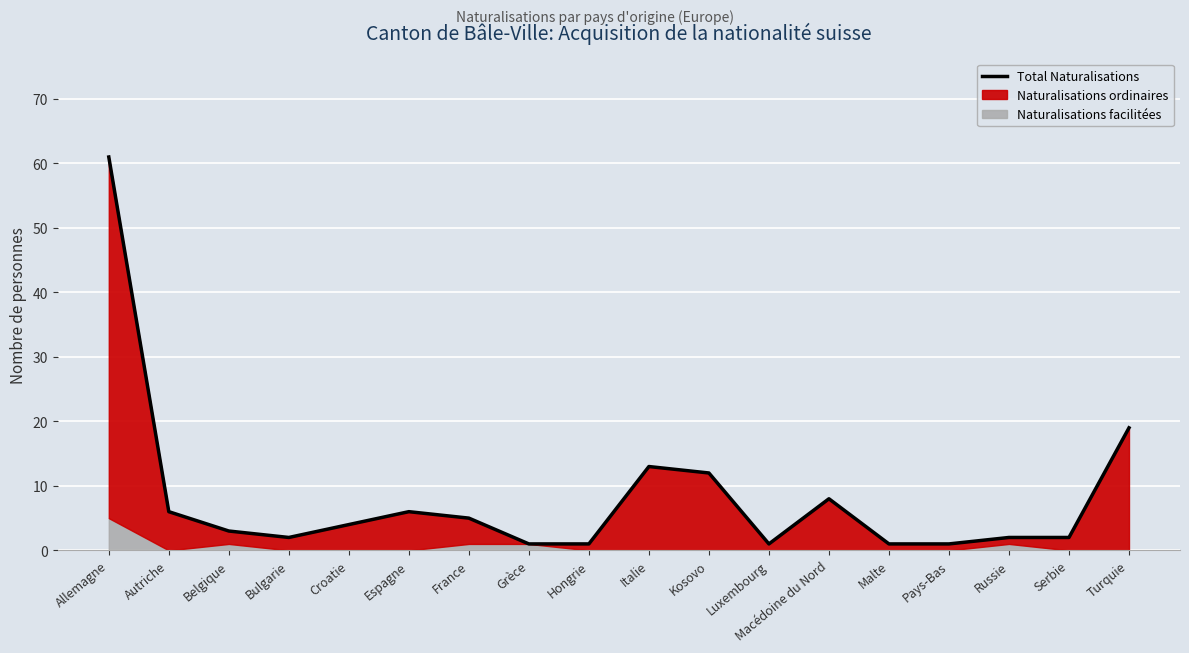

At which category does the data reach its first local peak?

Espagne